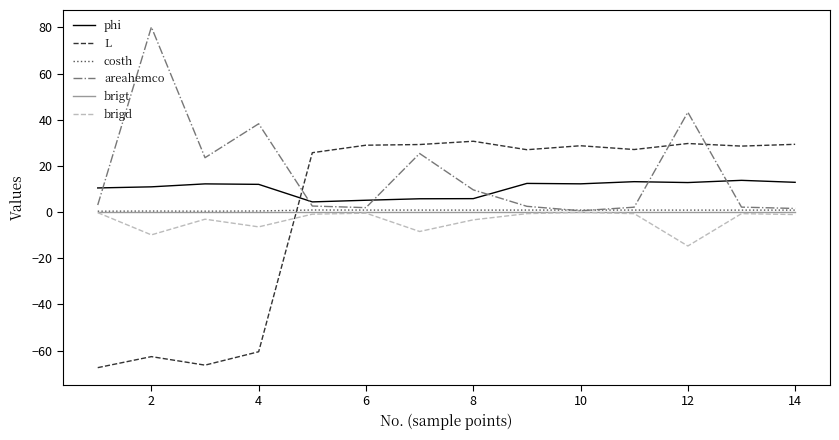

Which series has the widest spread of values?

L